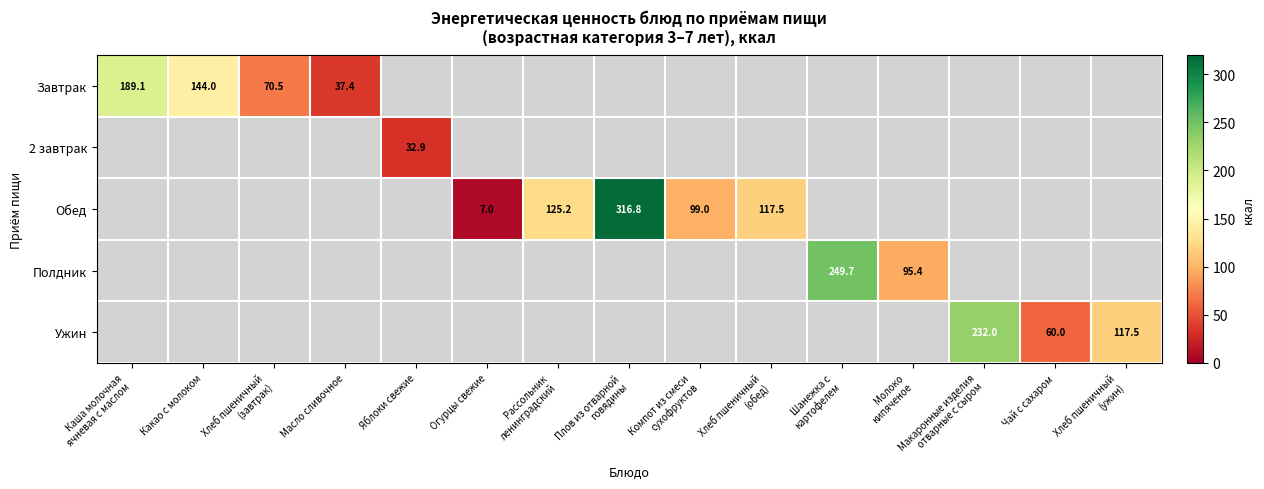

What is the total value across all series at Яблоки свежие?

32.9